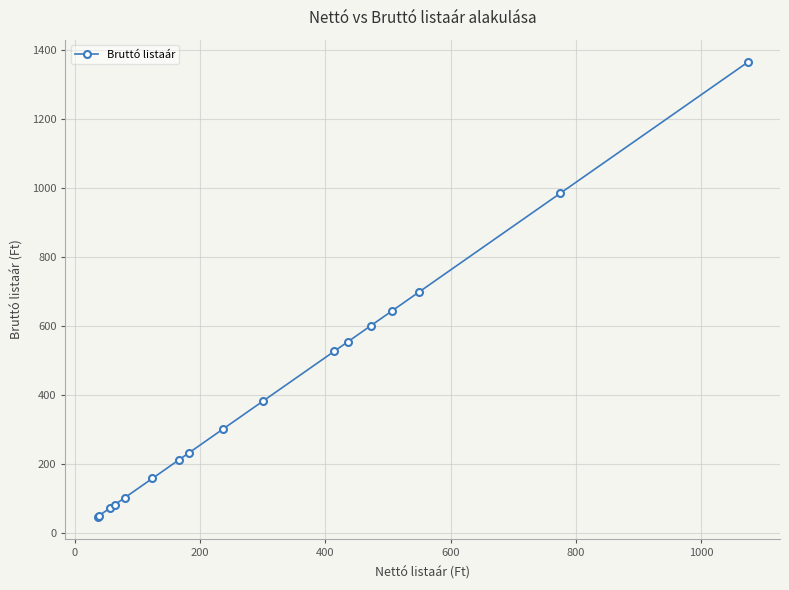

What is the average value?

411.9